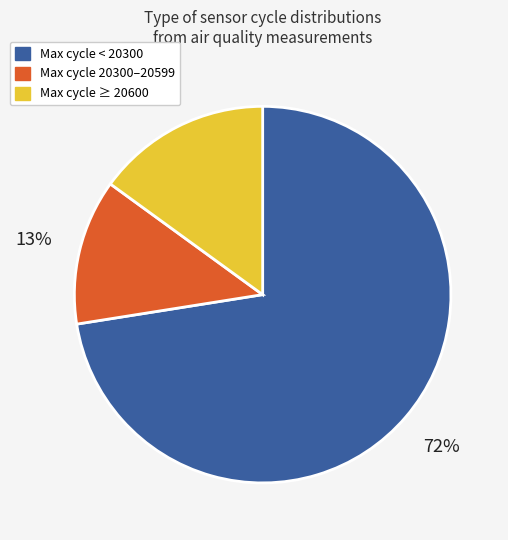

To the nearest percent, what is the average slice percentage?

33%